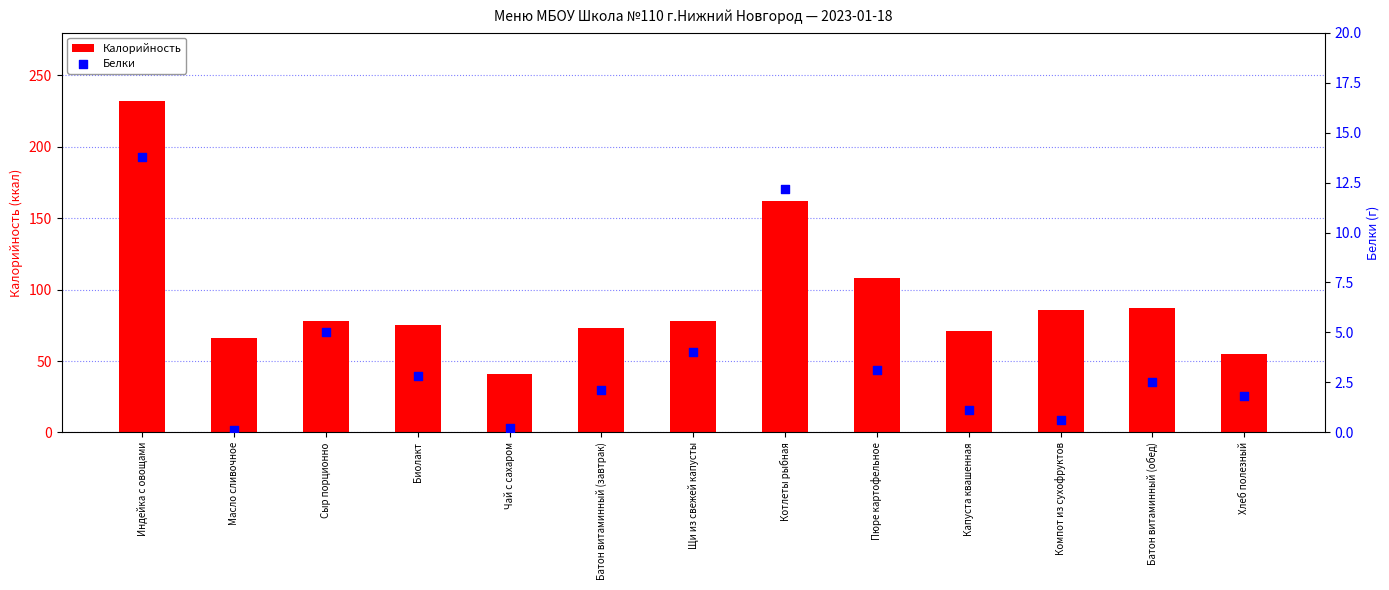

What are all the series names shown in the legend?

Калорийность, Белки